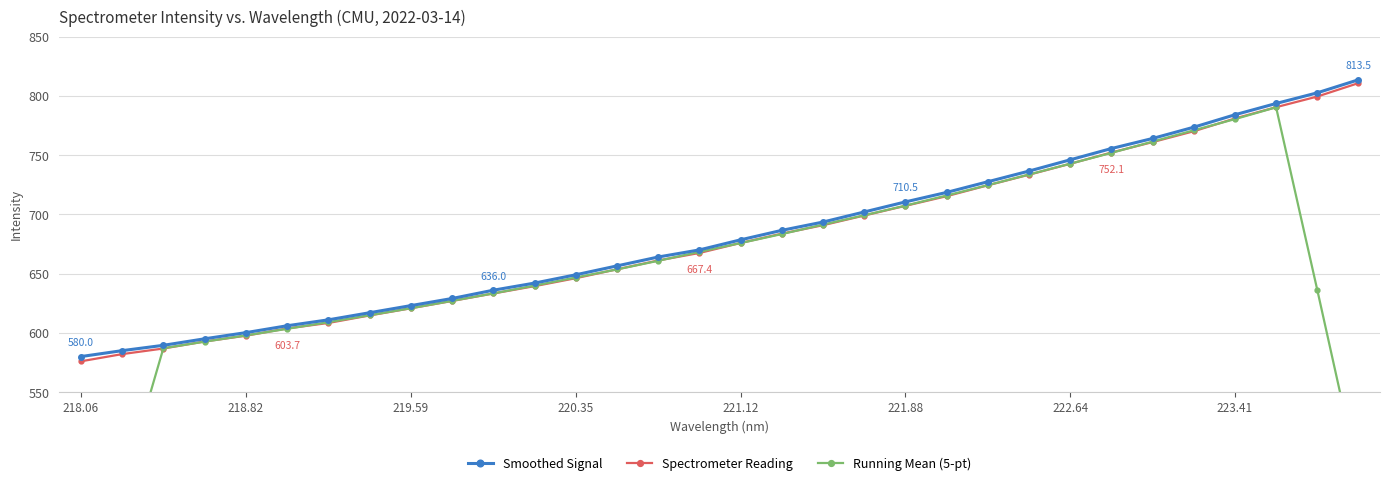

How many data points in Smoothed Signal are less than 678?

16